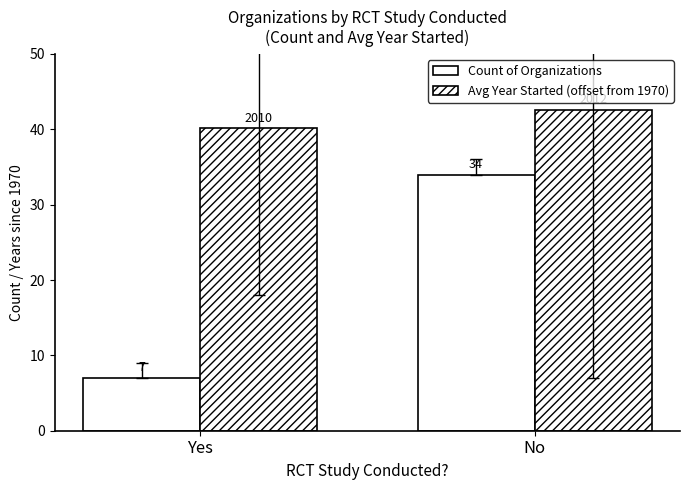

What is the value of the Count of Organizations bar at the 2nd from the left?

34.0